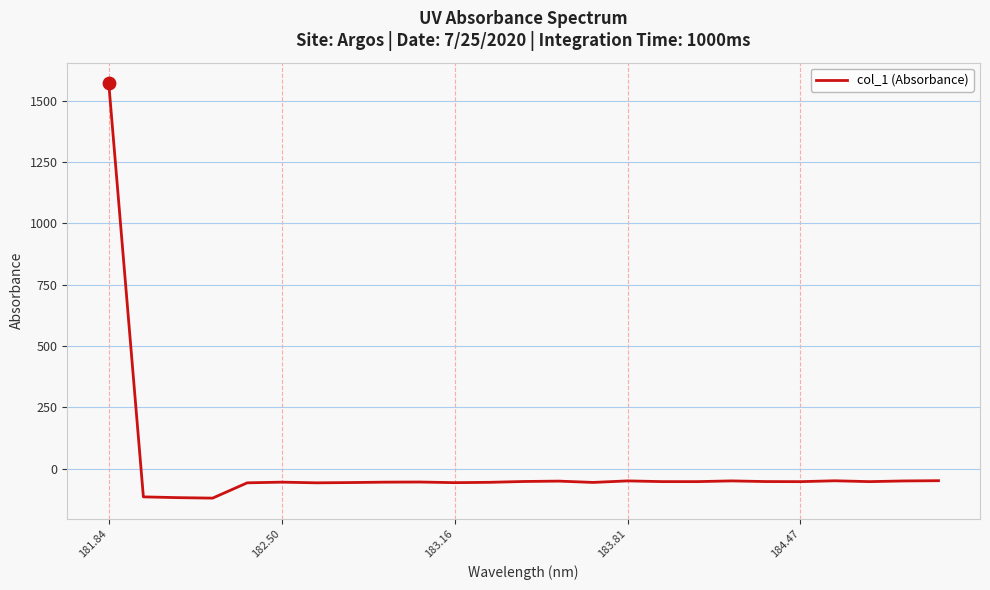

What is the difference between the maximum and minimum values?

1689.4